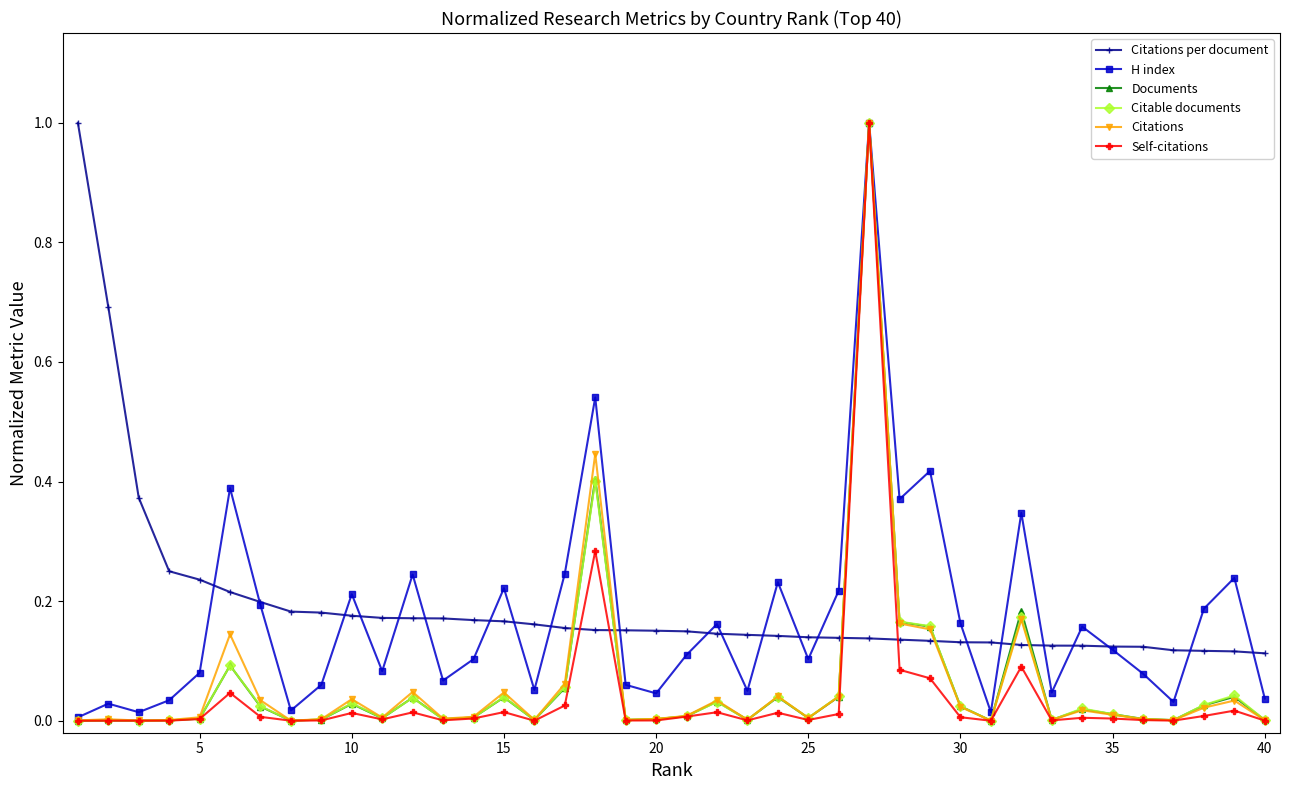

True or false: Citations per document and Citable documents cross at least once.

True